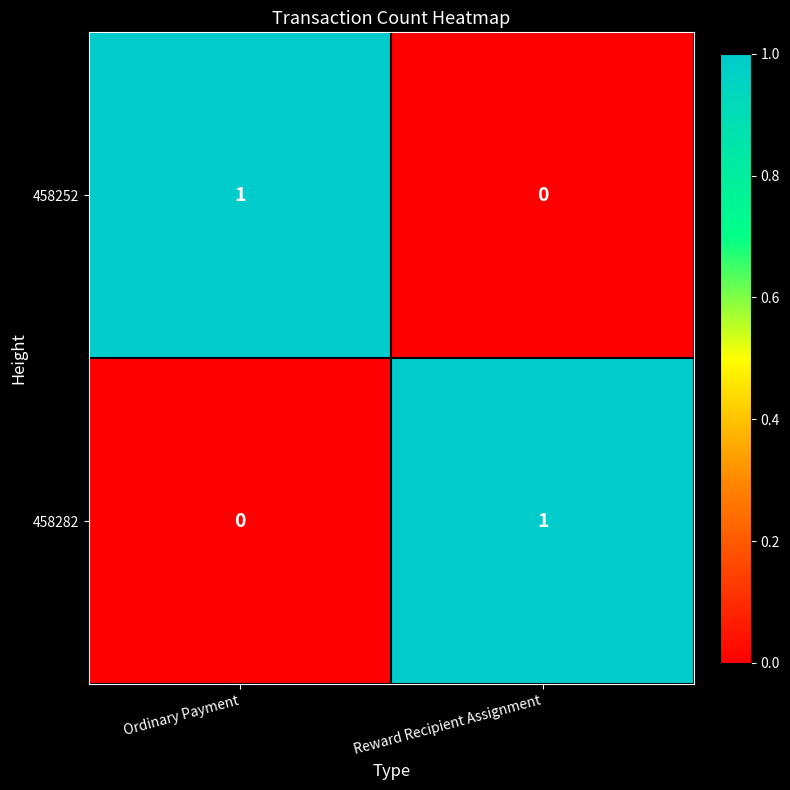

Reading right to left, transcribe all the data shown in this chart.

458252: Reward Recipient Assignment=0	Ordinary Payment=1
458282: Reward Recipient Assignment=1	Ordinary Payment=0